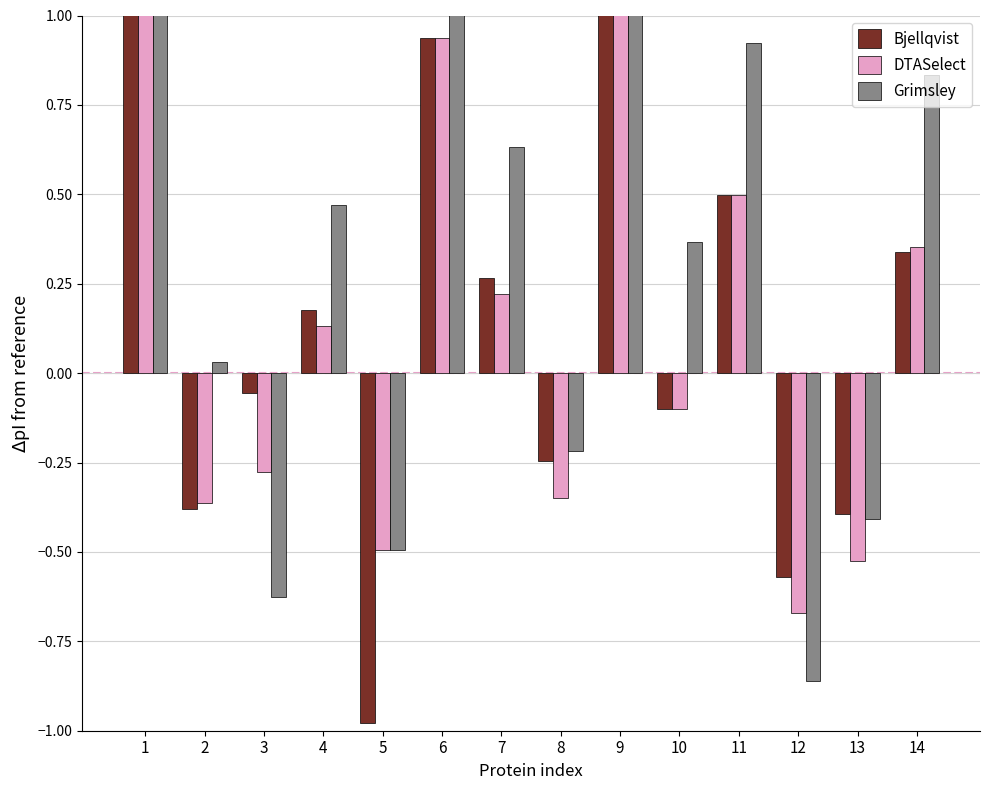

At which label does Grimsley first exceed 0?

1